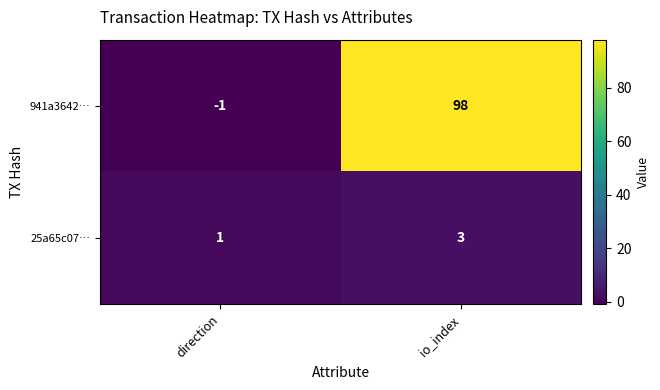

Count the number of categories in the chart.

2